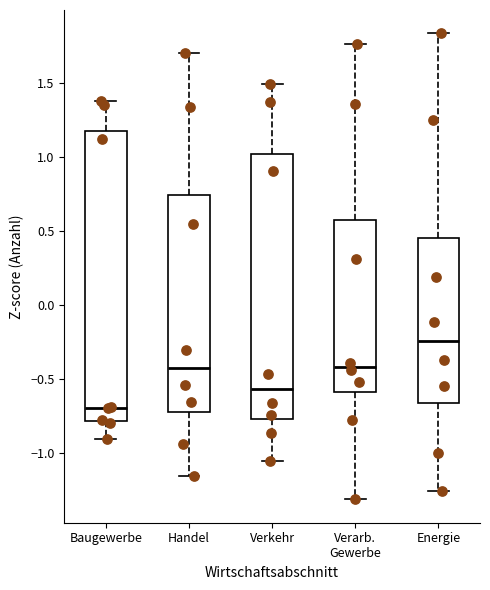

Reading left to right, read every box against the y-axis: the position of its median line, the range the box covers, and the ends of its whiskers. The values are not printed on the chart, so give them approximately, as read against the axis.

Baugewerbe: median -0.70, box -0.80 to 1.20, whiskers -0.90 to 1.40
Handel: median -0.40, box -0.70 to 0.75, whiskers -1.15 to 1.70
Verkehr: median -0.55, box -0.75 to 1.00, whiskers -1.05 to 1.50
Verarb. Gewerbe: median -0.40, box -0.60 to 0.60, whiskers -1.30 to 1.75
Energie: median -0.25, box -0.65 to 0.45, whiskers -1.25 to 1.85